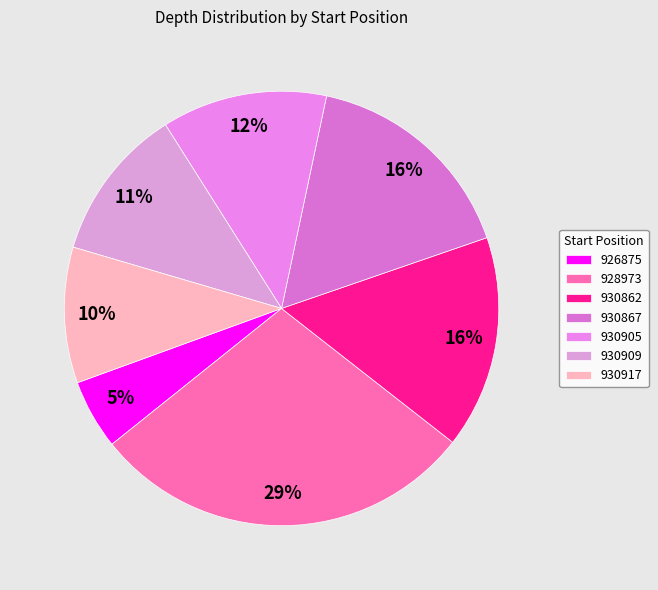

How many slices are in this pie chart?

7